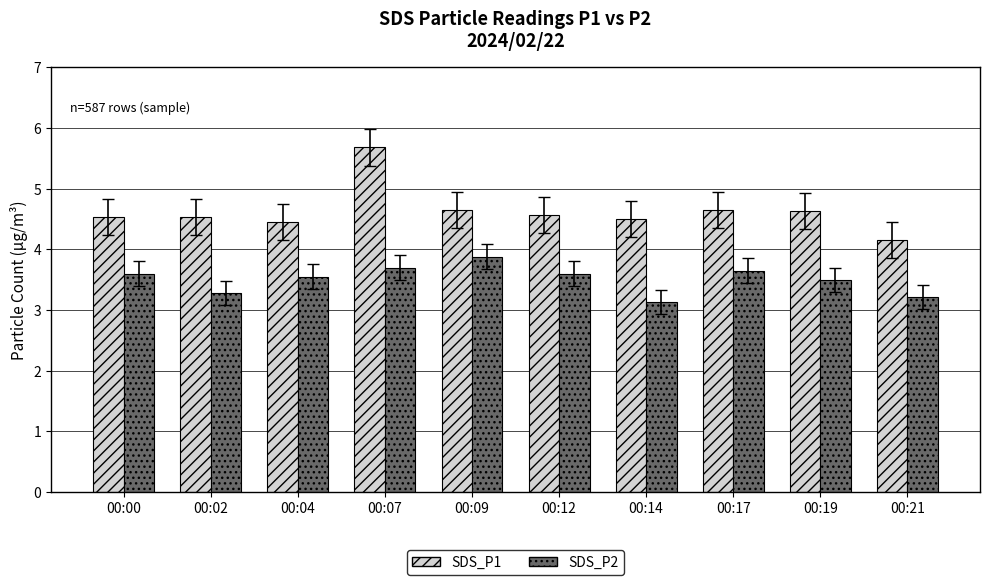

At how many categories does at least one series exceed 3?

10